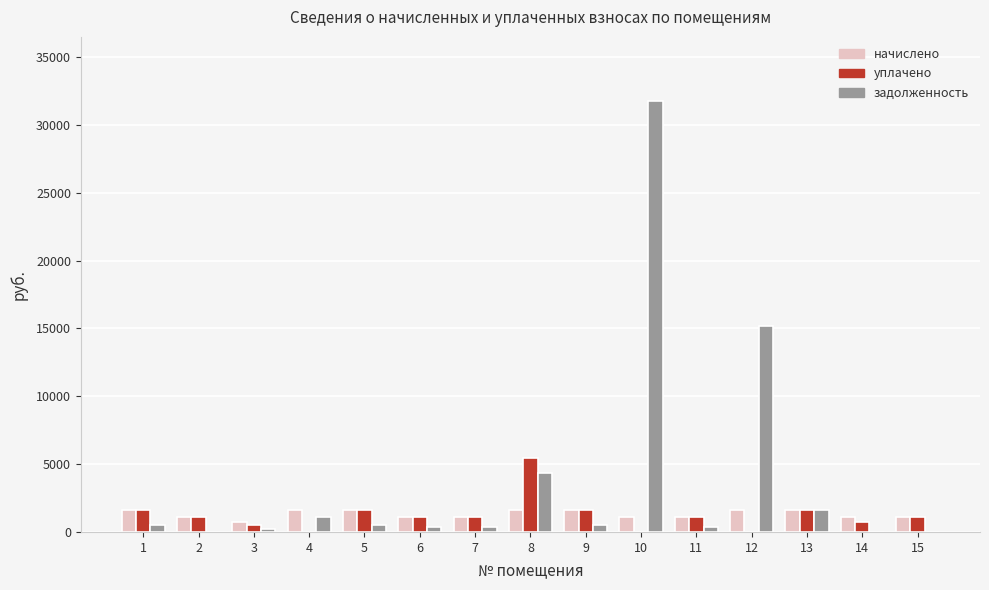

What is the sum of all уплачено values?

18473.5